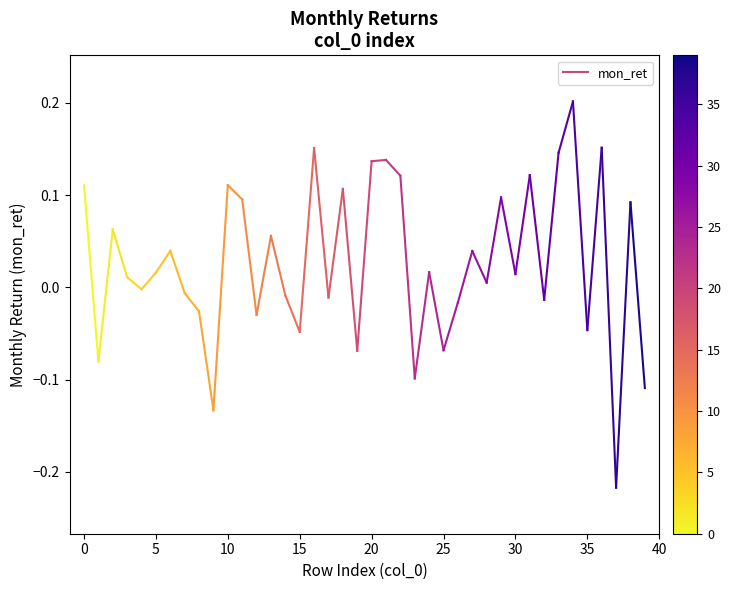

What is the range of Y values (max minus min)?

0.4